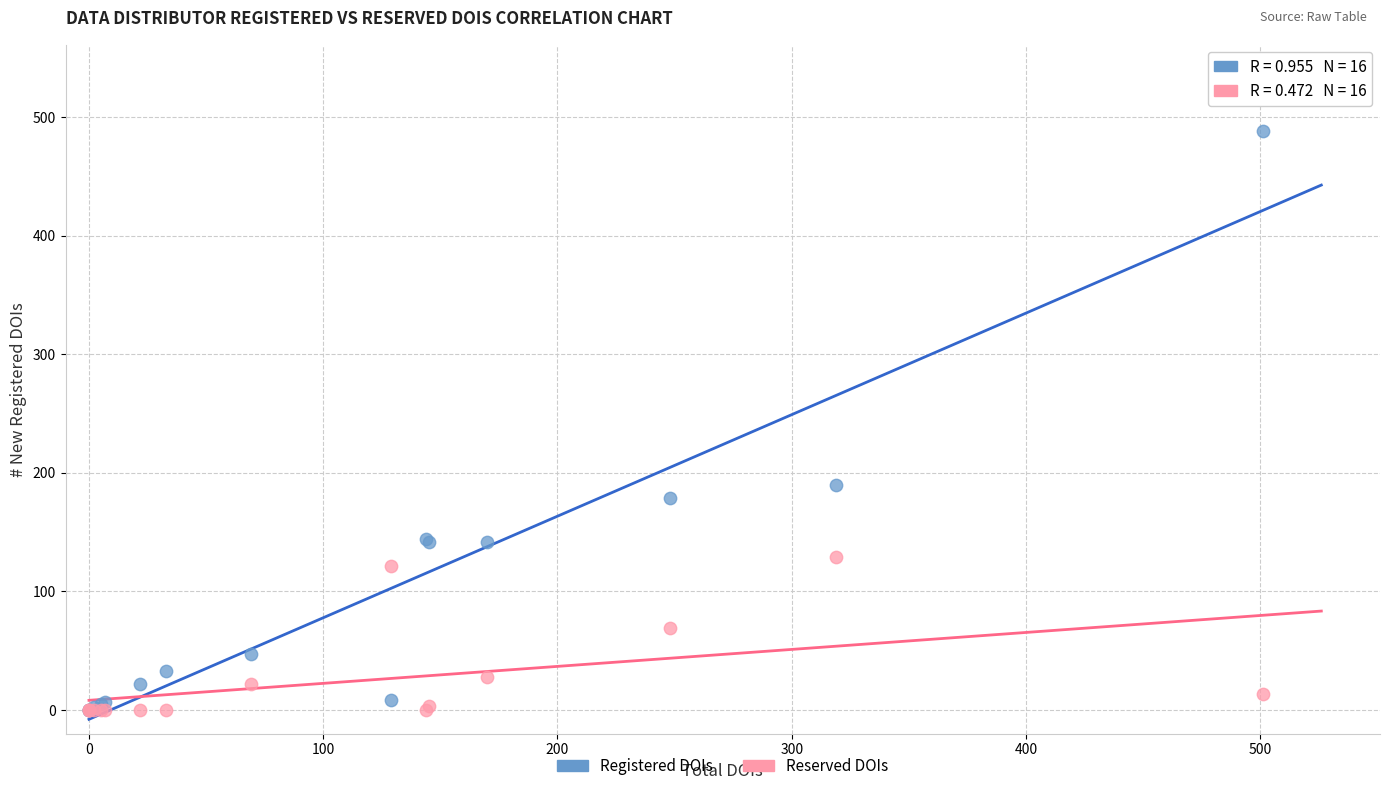

In the Registered DOIs series, what Y value is closest to 244?

190